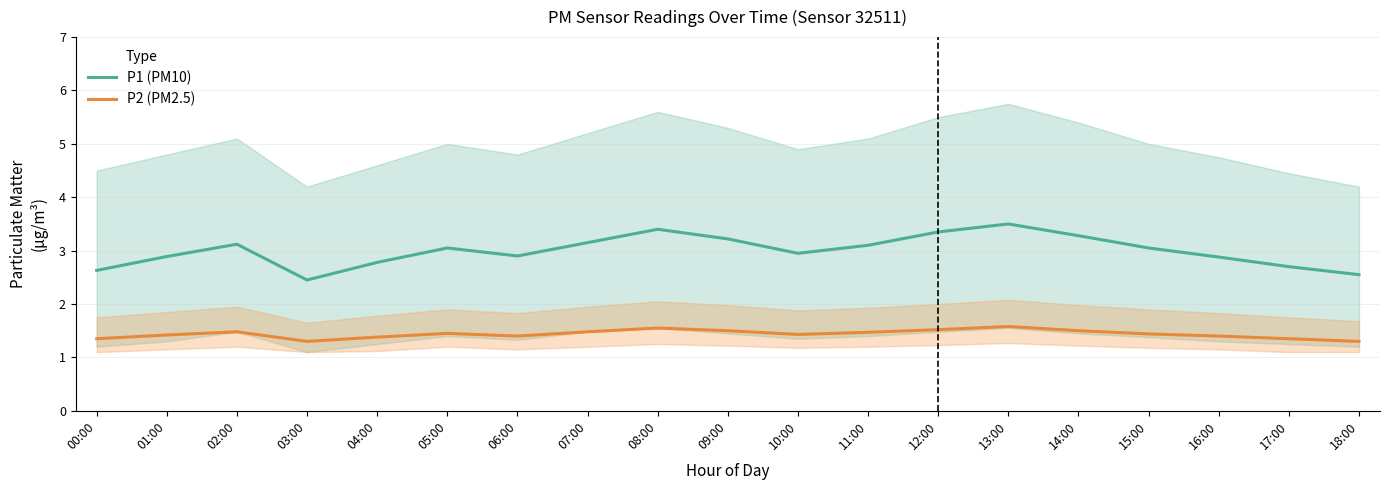

How many P2 (PM2.5) values are between 1 and 2?

19